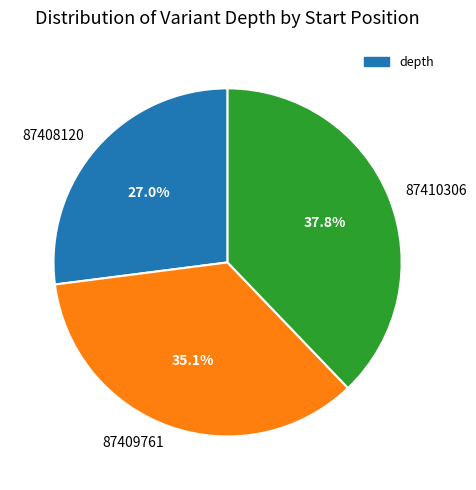

Which category has the smallest portion of the pie?

87408120